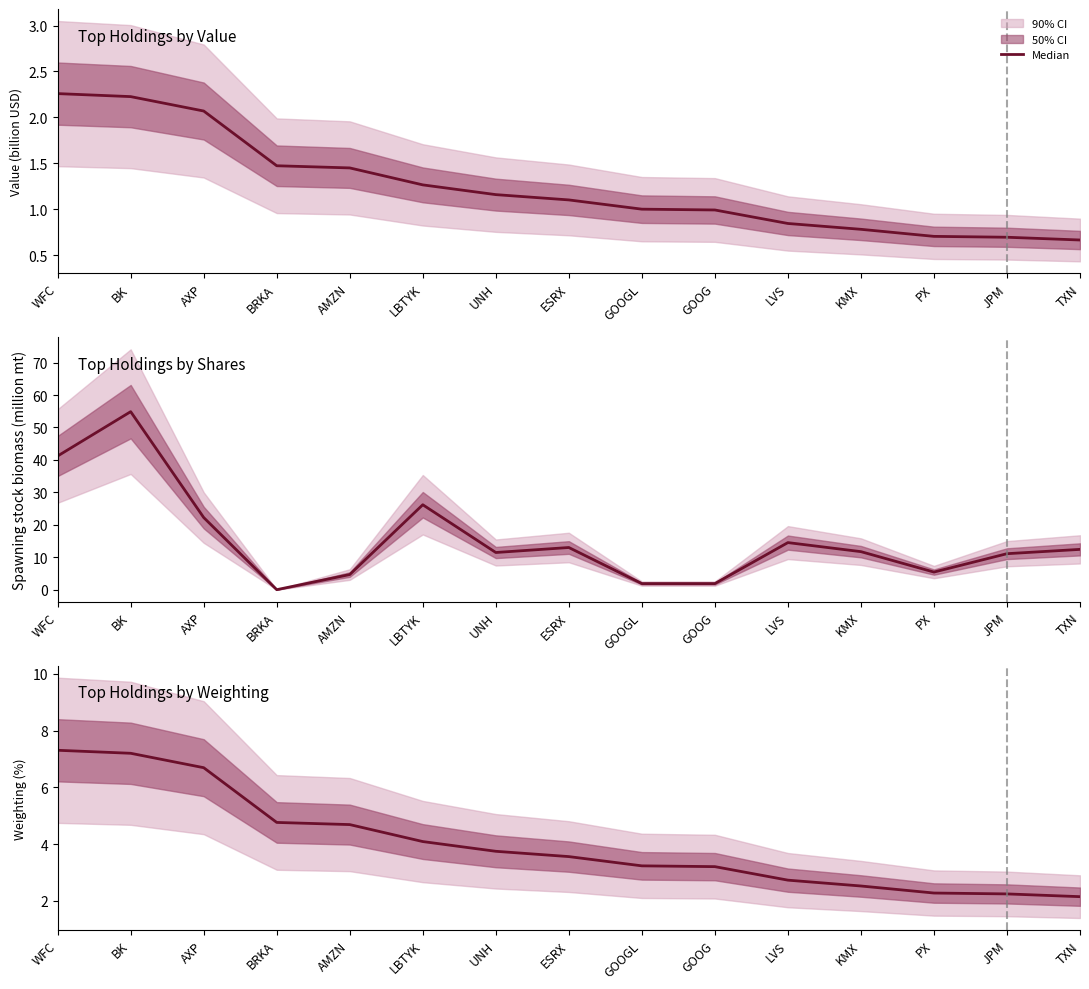

At which category does the chart reach its minimum across all series?

TXN